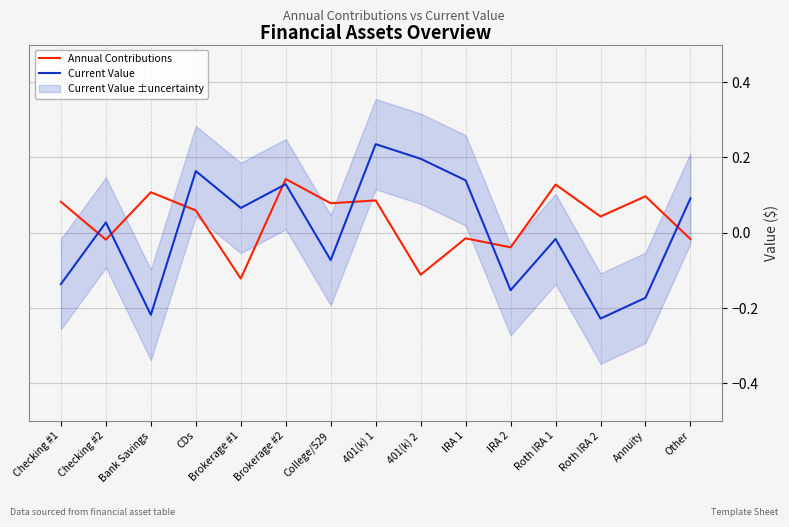

What is the value of the Annual Contributions point at the 4th from the left?

0.1